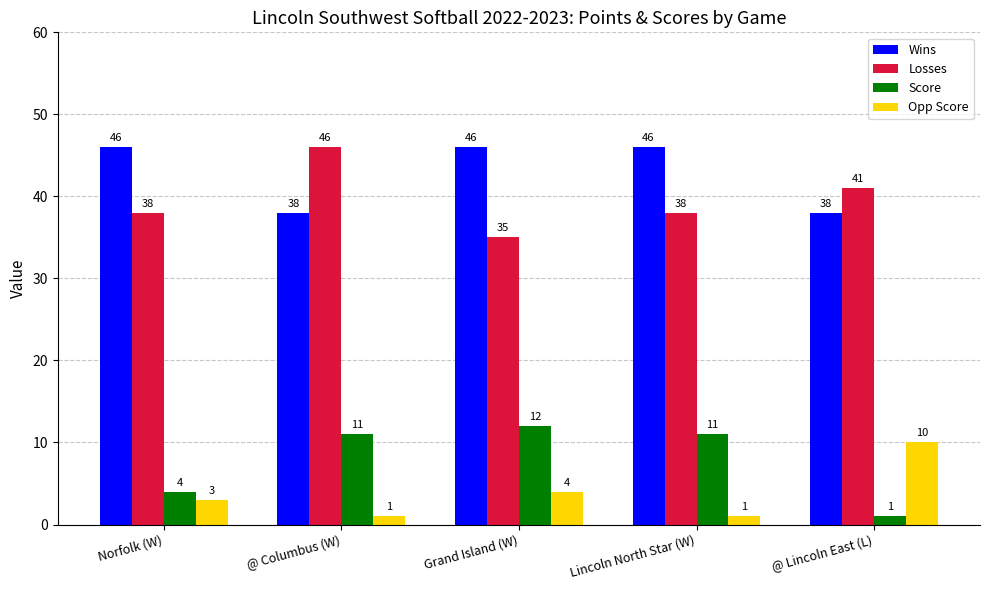

At Grand Island (W), list the series in order from largest to smallest.

Wins, Losses, Score, Opp Score